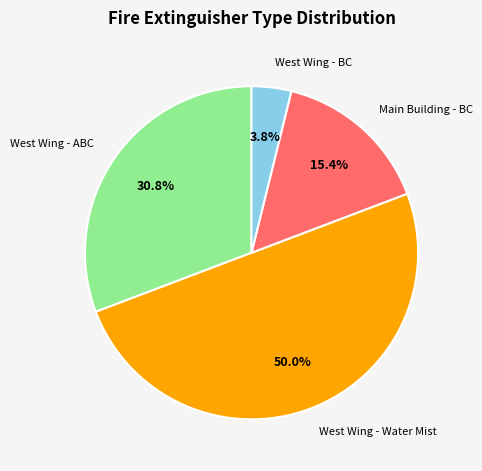

Does West Wing - BC represent more than half of the total?

No